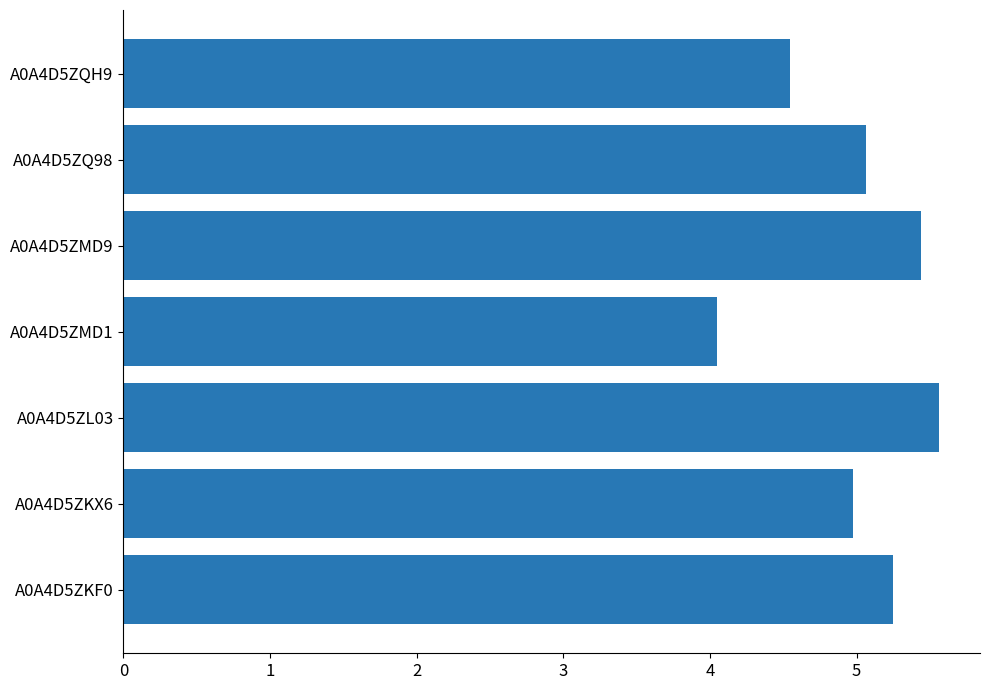

Count the number of categories in the chart.

7